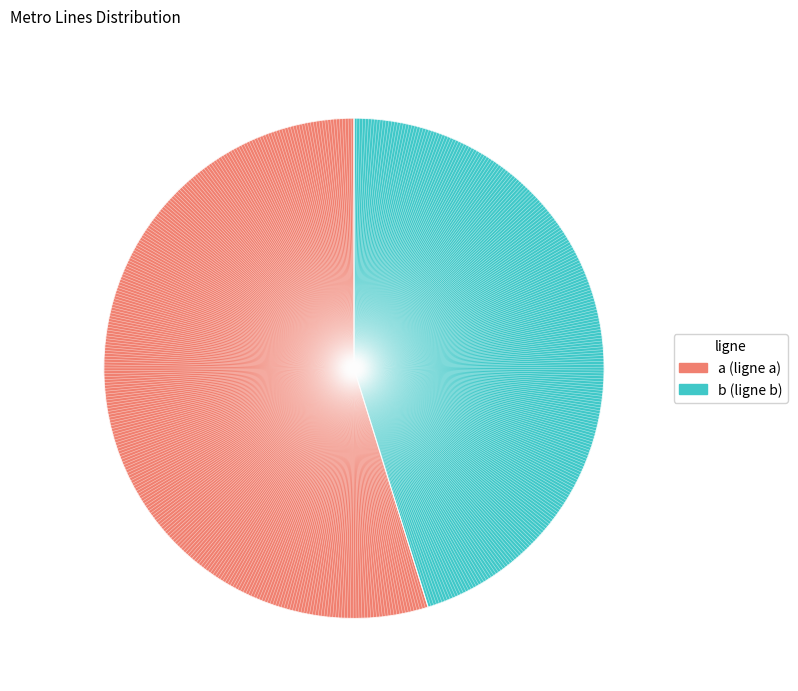

Which slice is the smallest?

b